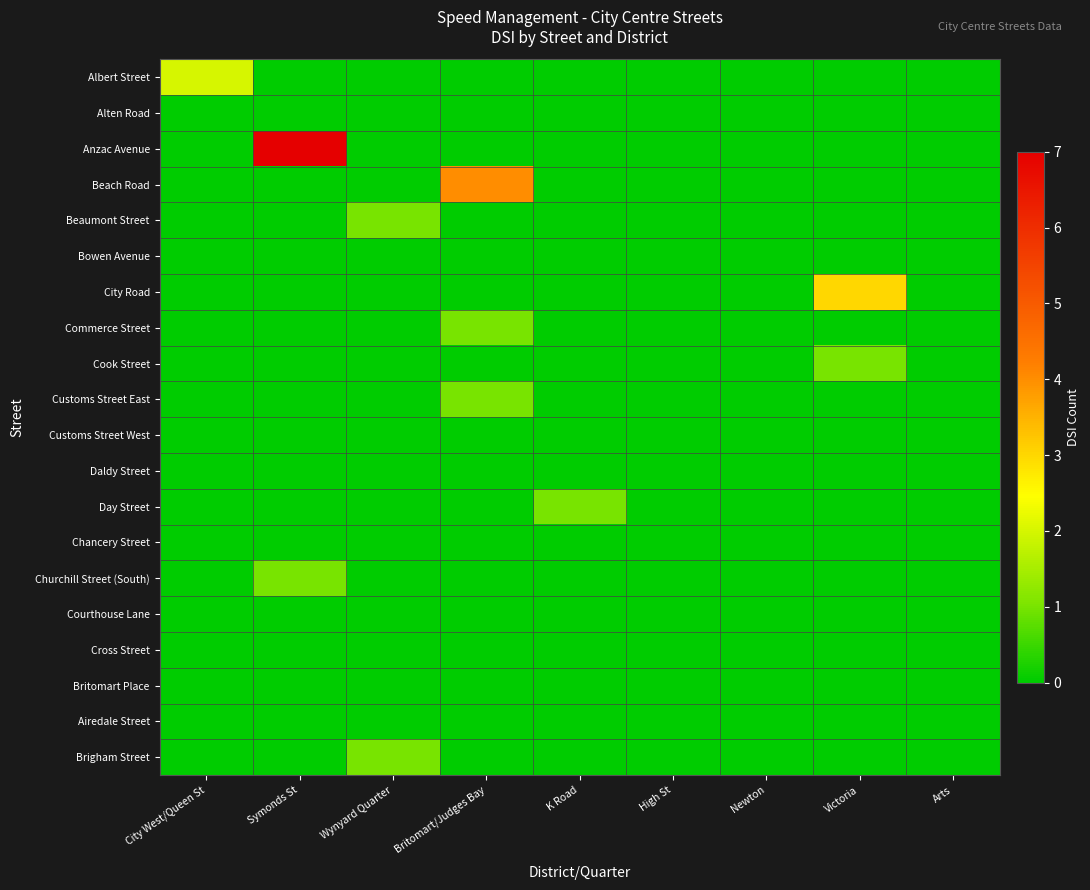

Between Wynyard Quarter and Newton, which series saw the biggest shift?

Beaumont Street